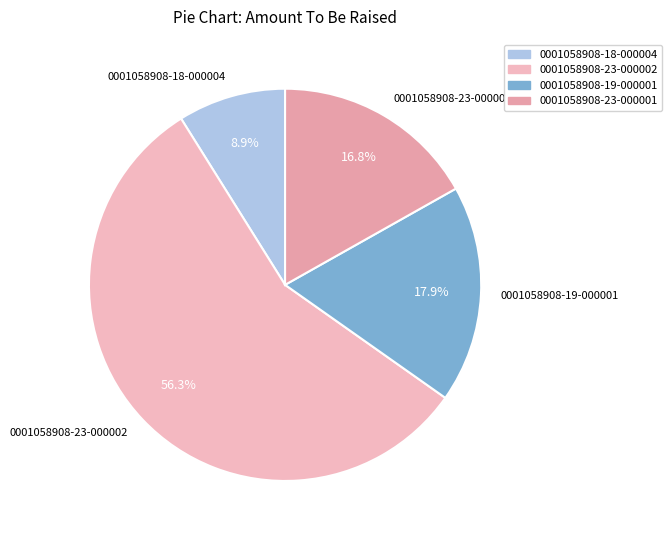

Which slice is the largest?

0001058908-23-000002